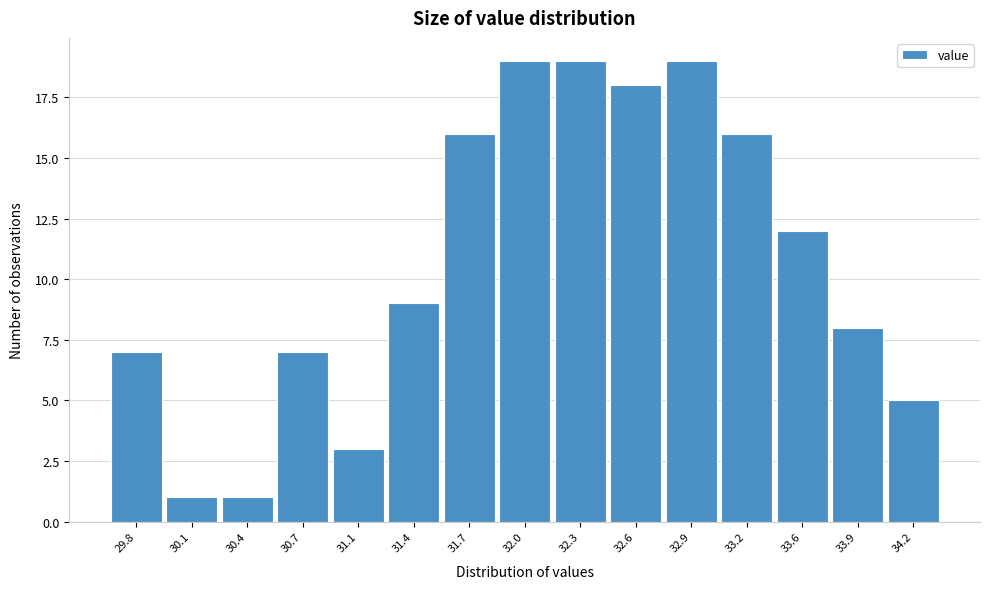

Reading left to right, transcribe all the data shown in this chart.

29.8=7	30.1=1	30.4=1	30.7=7	31.1=3	31.4=9	31.7=16	32.0=19	32.3=19	32.6=18	32.9=19	33.2=16	33.6=12	33.9=8	34.2=5